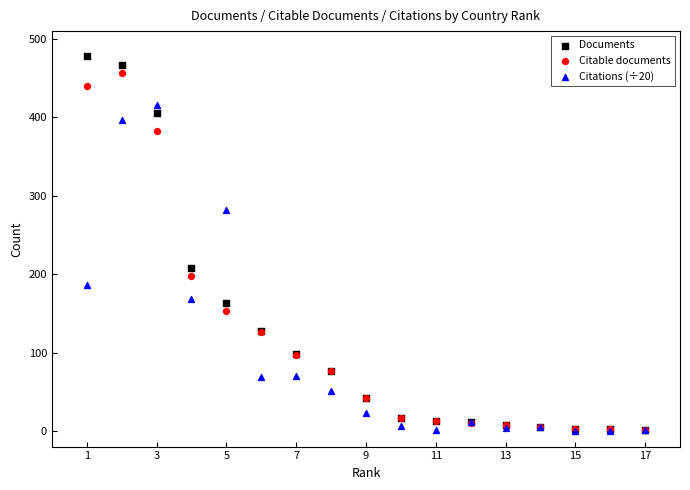

What are all the series names shown in the legend?

Documents, Citable documents, Citations (÷20)